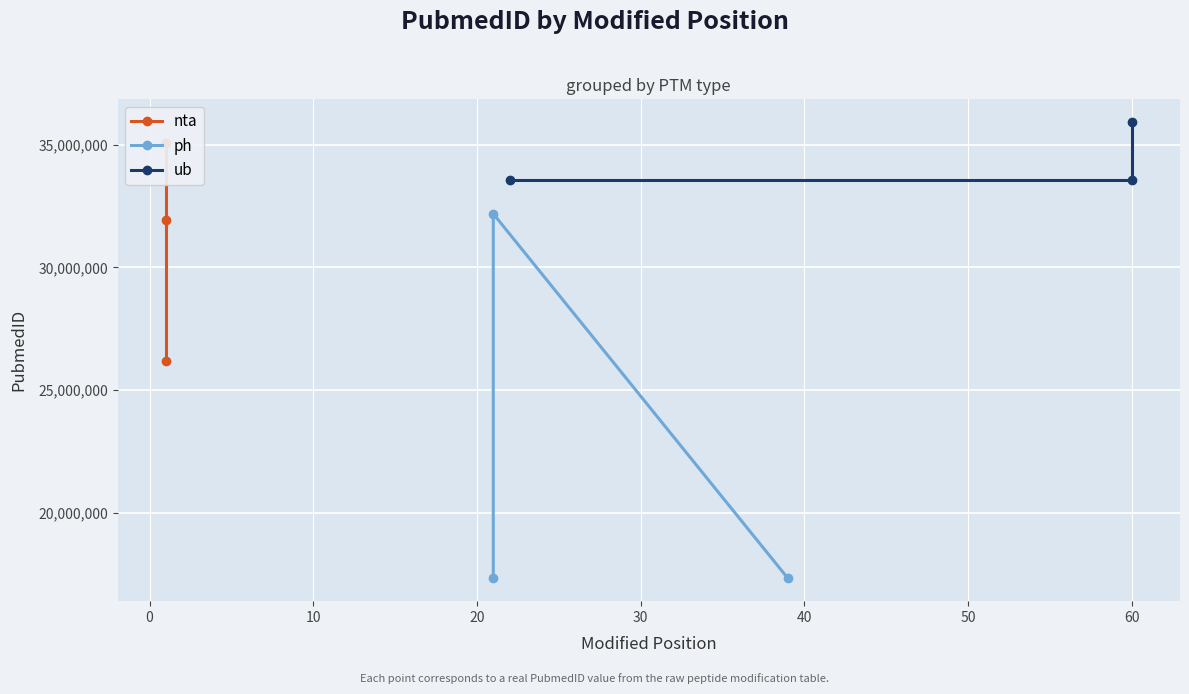

What is the greatest value displayed?

35926874